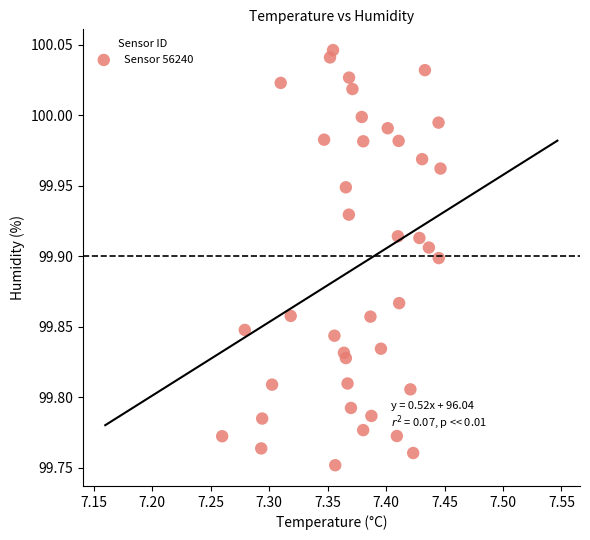

What is the range of Y values (max minus min)?

0.3